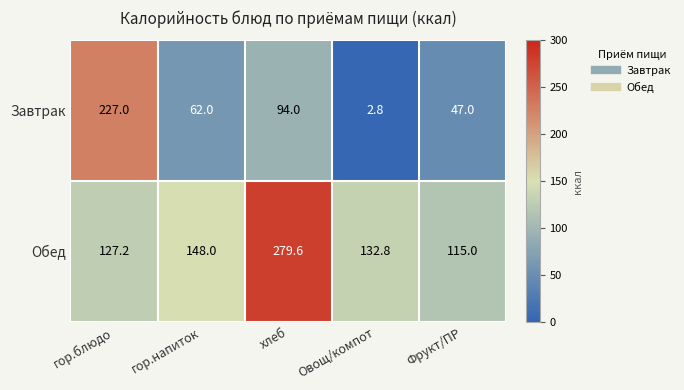

At which label does Обед first exceed 132?

гор.напиток